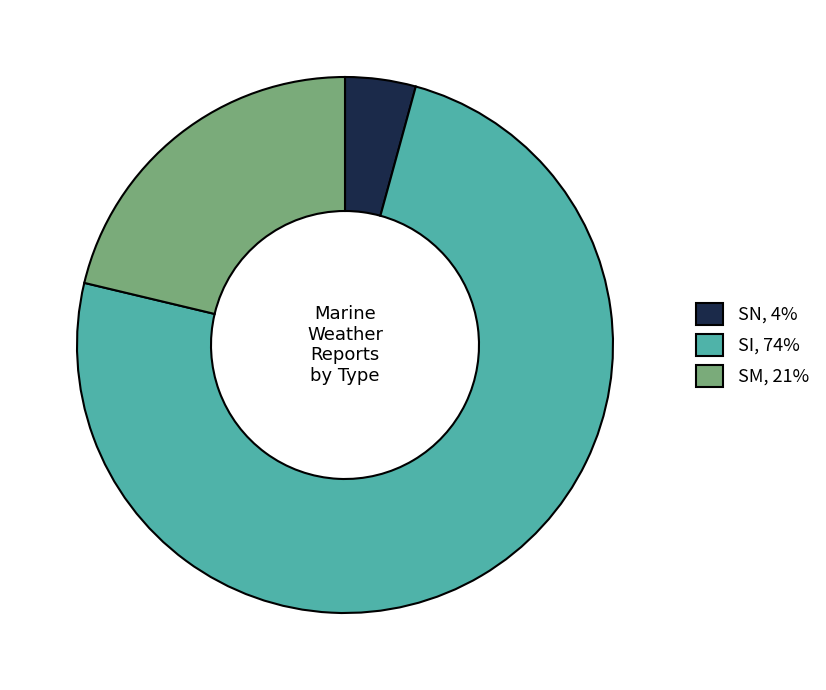

Between SN, 4% and SM, 21%, which is larger?

SM, 21%